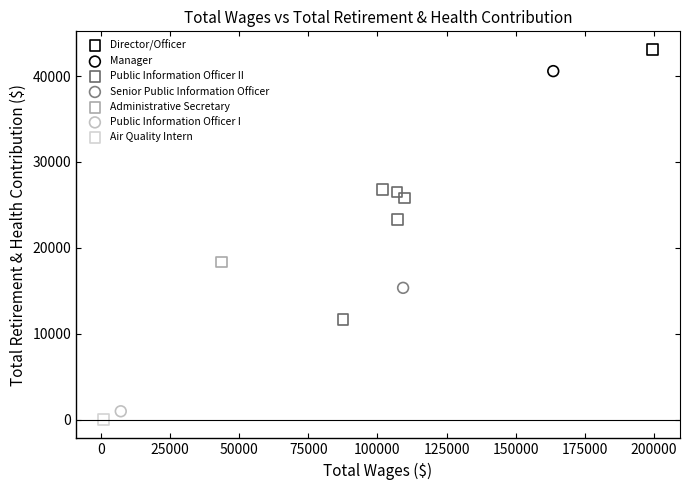

What are all the series names shown in the legend?

Director/Officer, Manager, Public Information Officer II, Senior Public Information Officer, Administrative Secretary, Public Information Officer I, Air Quality Intern